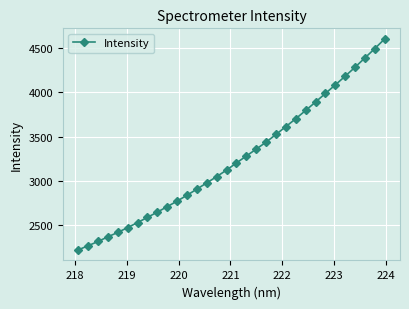

How many series are shown in this chart?

1